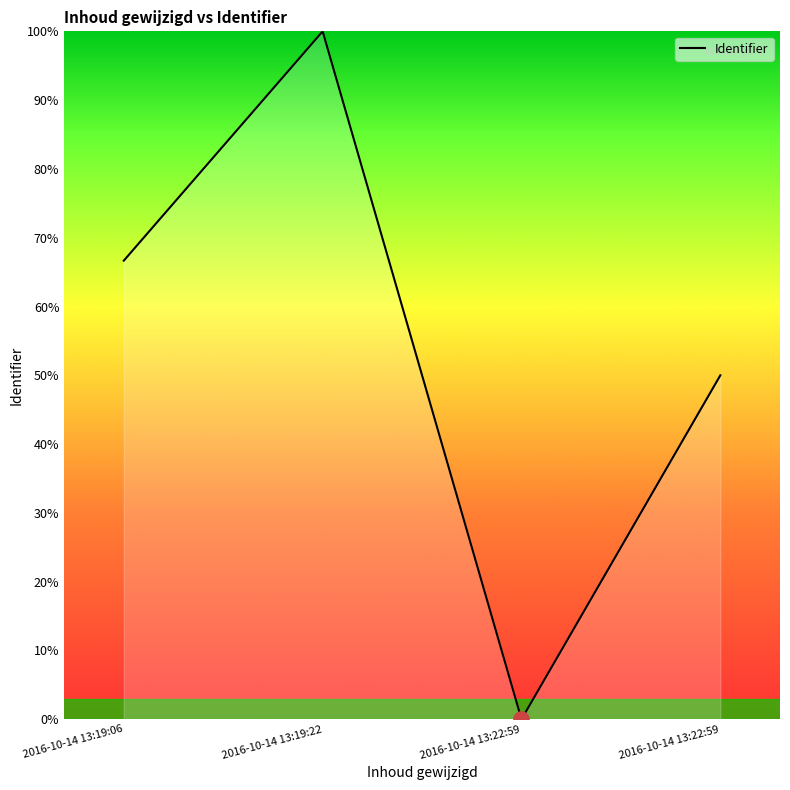

What is the ratio of the value at 2016-10-14 13:19:22 to the value at 2016-10-14 13:19:06?

1.5